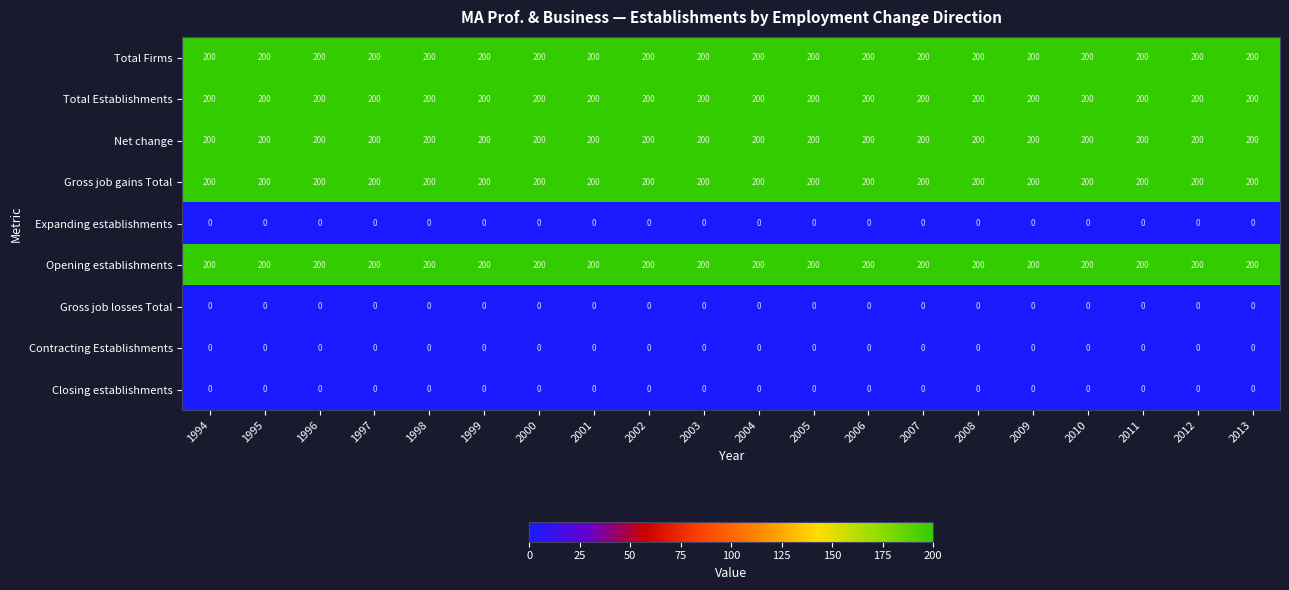

What is the greatest value displayed?

200